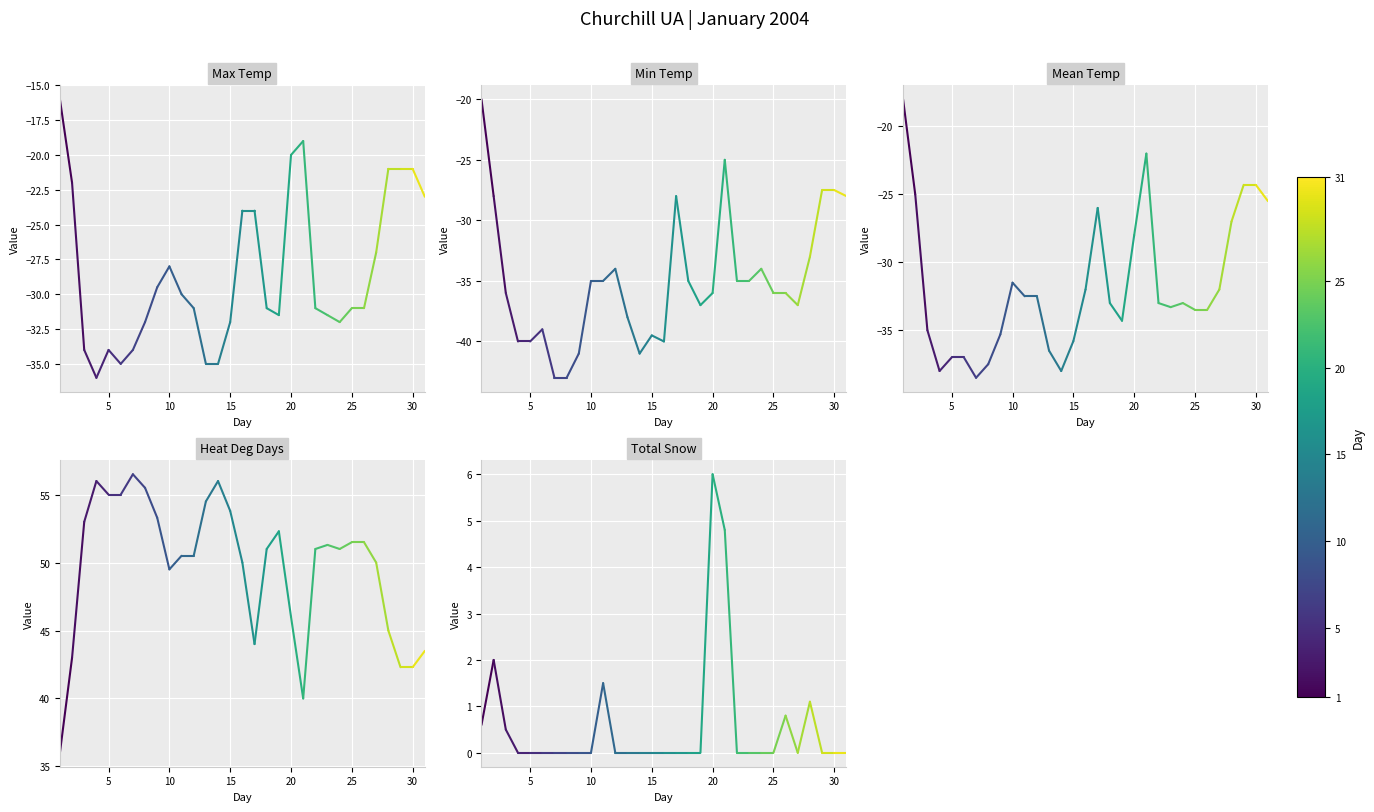

Is the value of Mean Temp at 0 greater than the value of Heat Deg Days at 0?

No